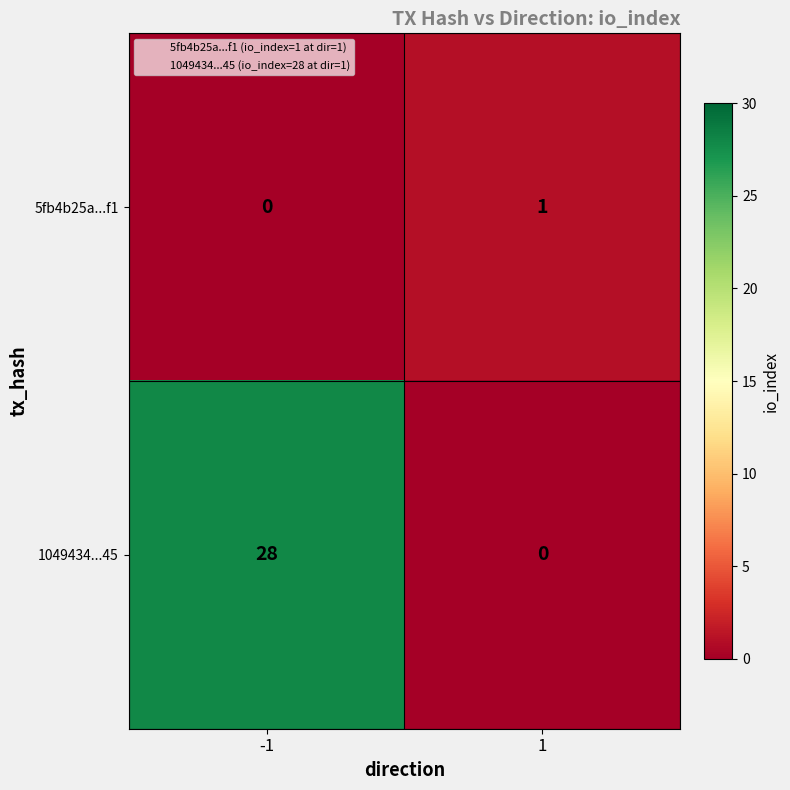

How many values in 5fb4b25a...f1 are above zero?

1